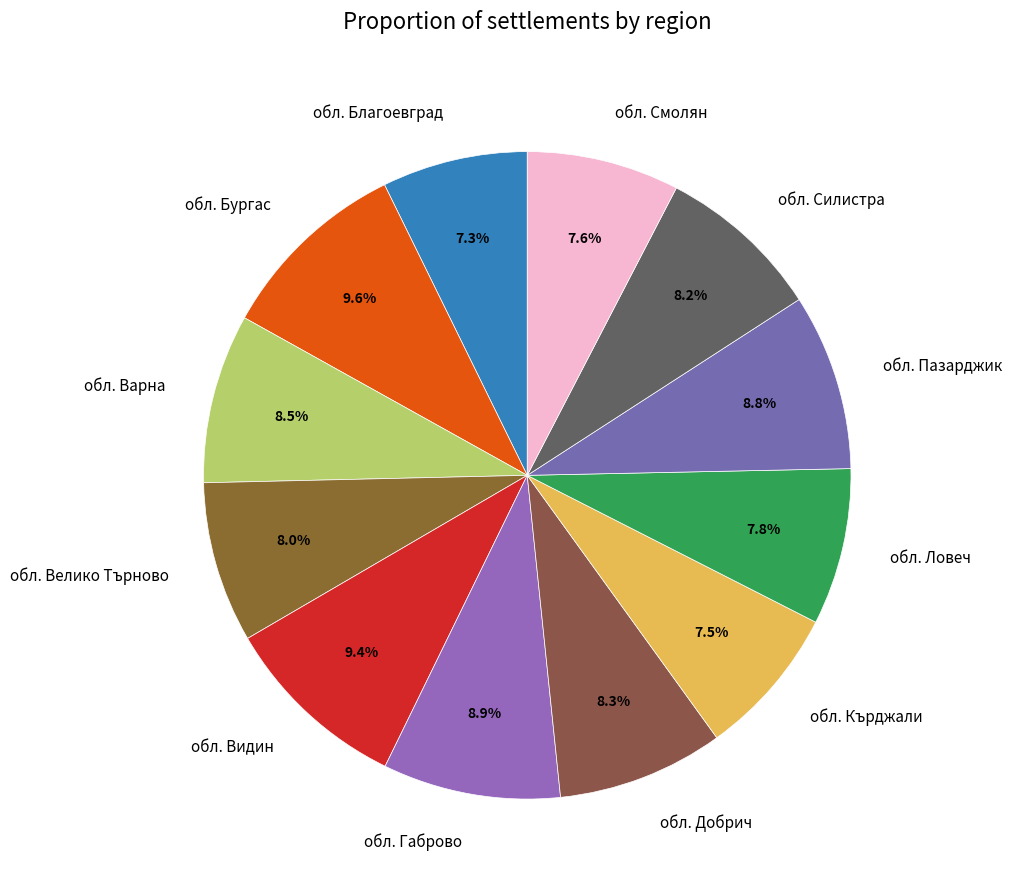

Between обл. Видин and обл. Смолян, which is larger?

обл. Видин